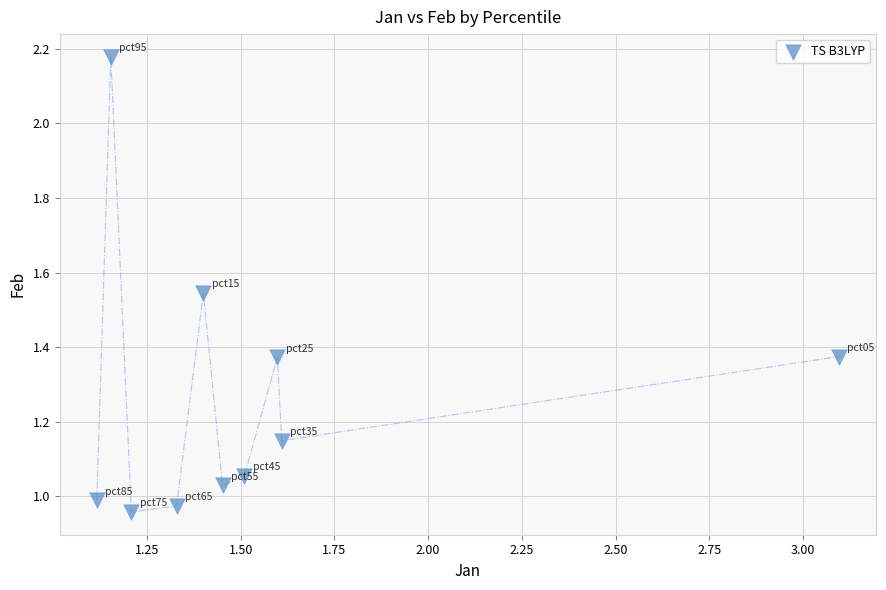

What is the average Y value?

1.3